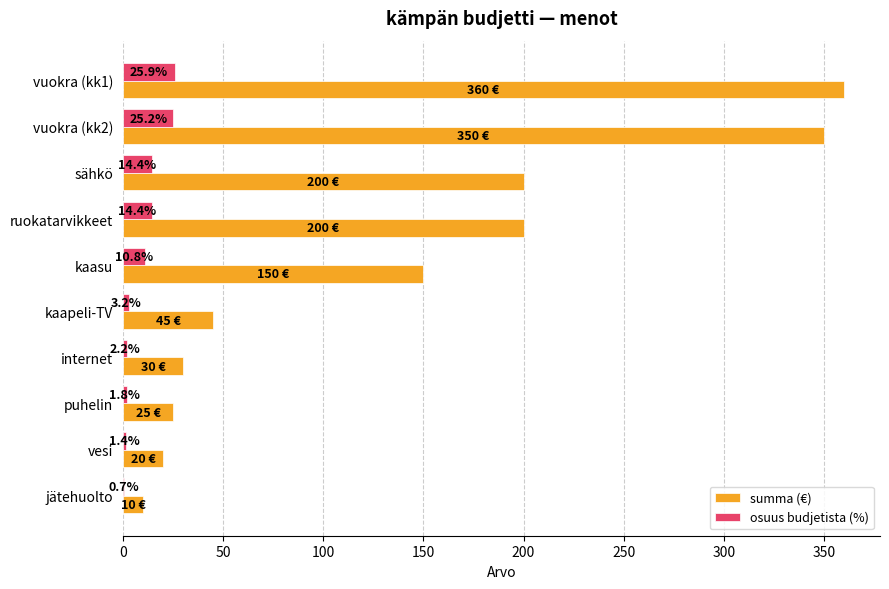

What is the total value across all series at vuokra (kk2)?

375.2